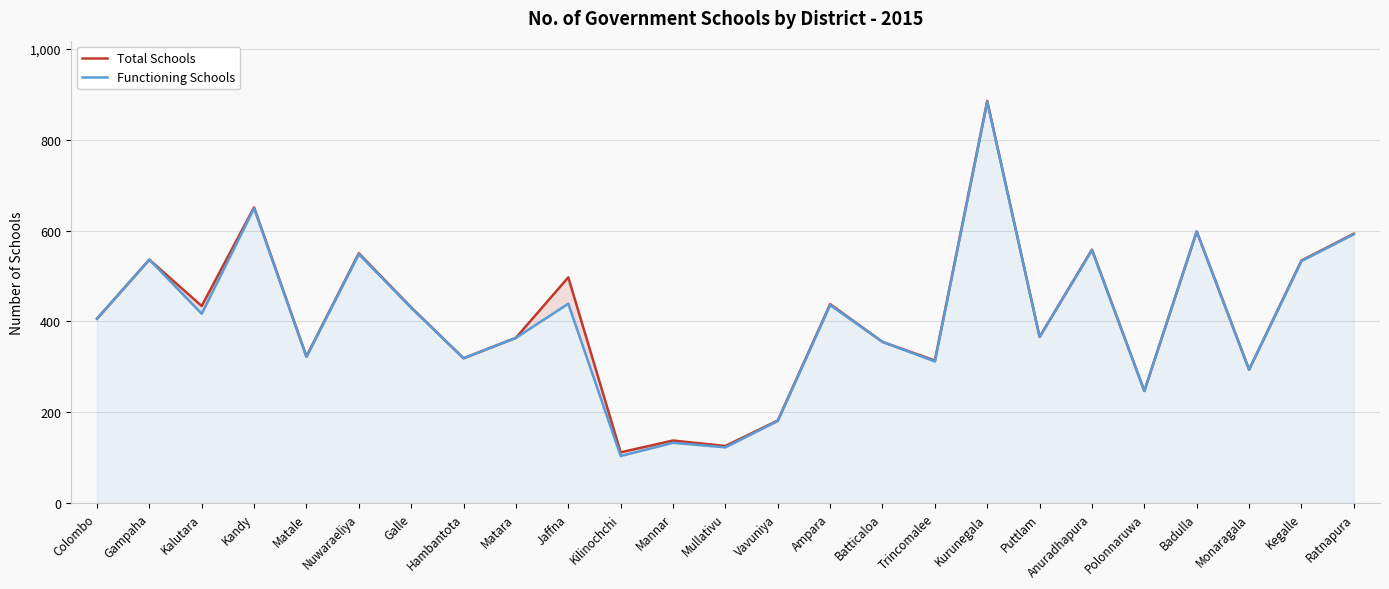

List the series in order of their peak value, lowest first.

Functioning Schools, Total Schools